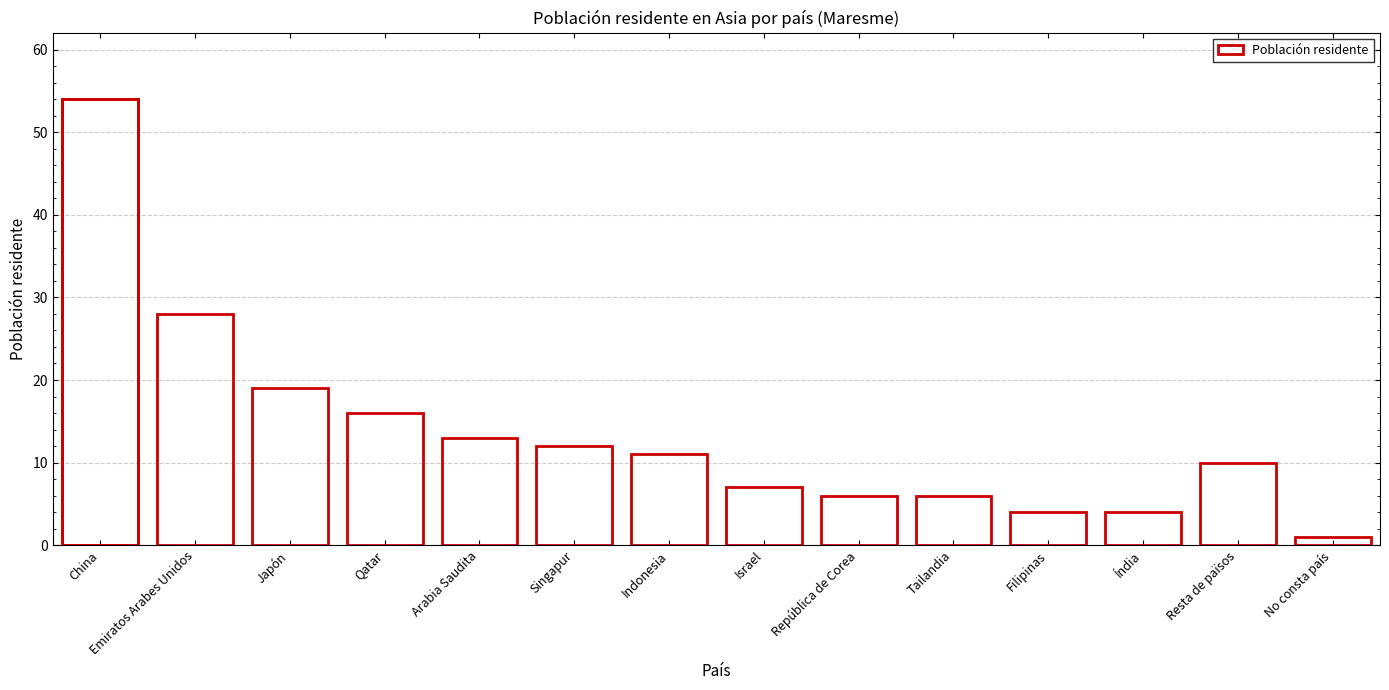

How many bars are there in total?

14